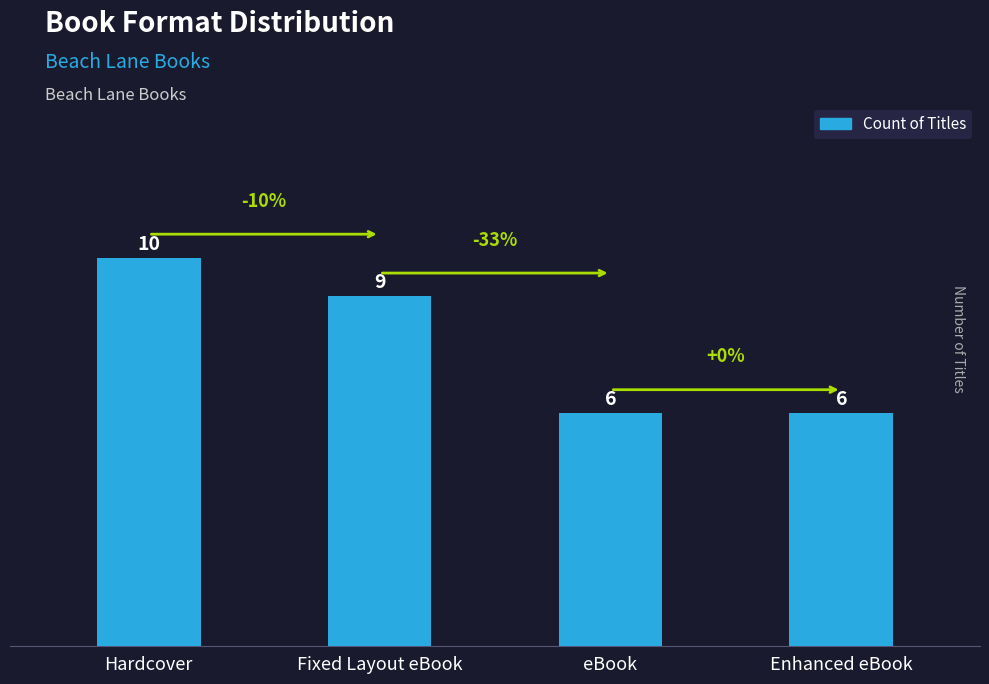

The chart shows a value of 9 at Fixed Layout eBook. True or false?

True